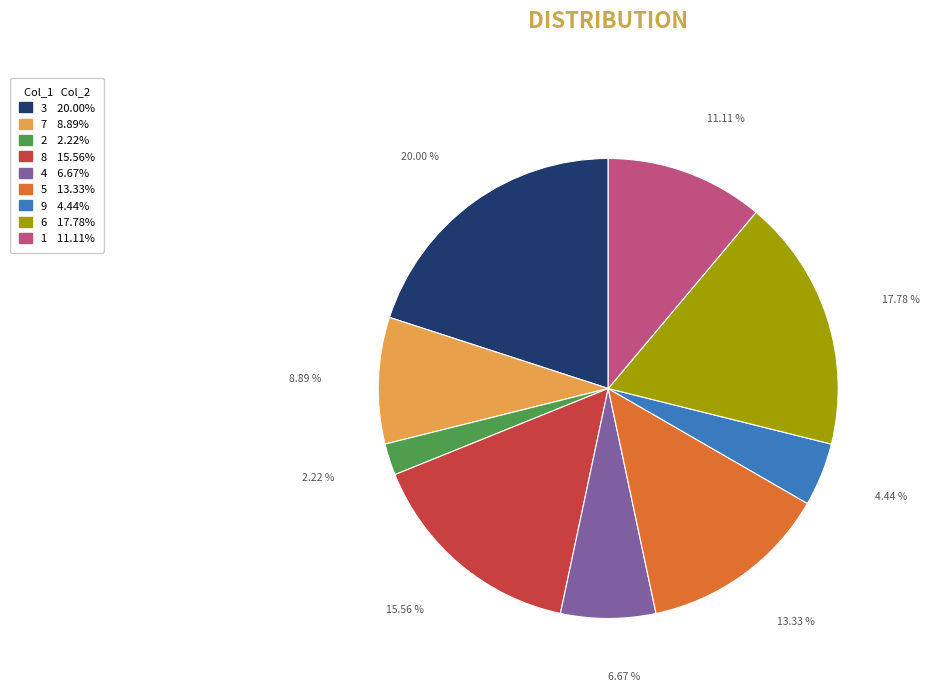

To the nearest percent, what is the combined percentage of 8 and 1?

27%